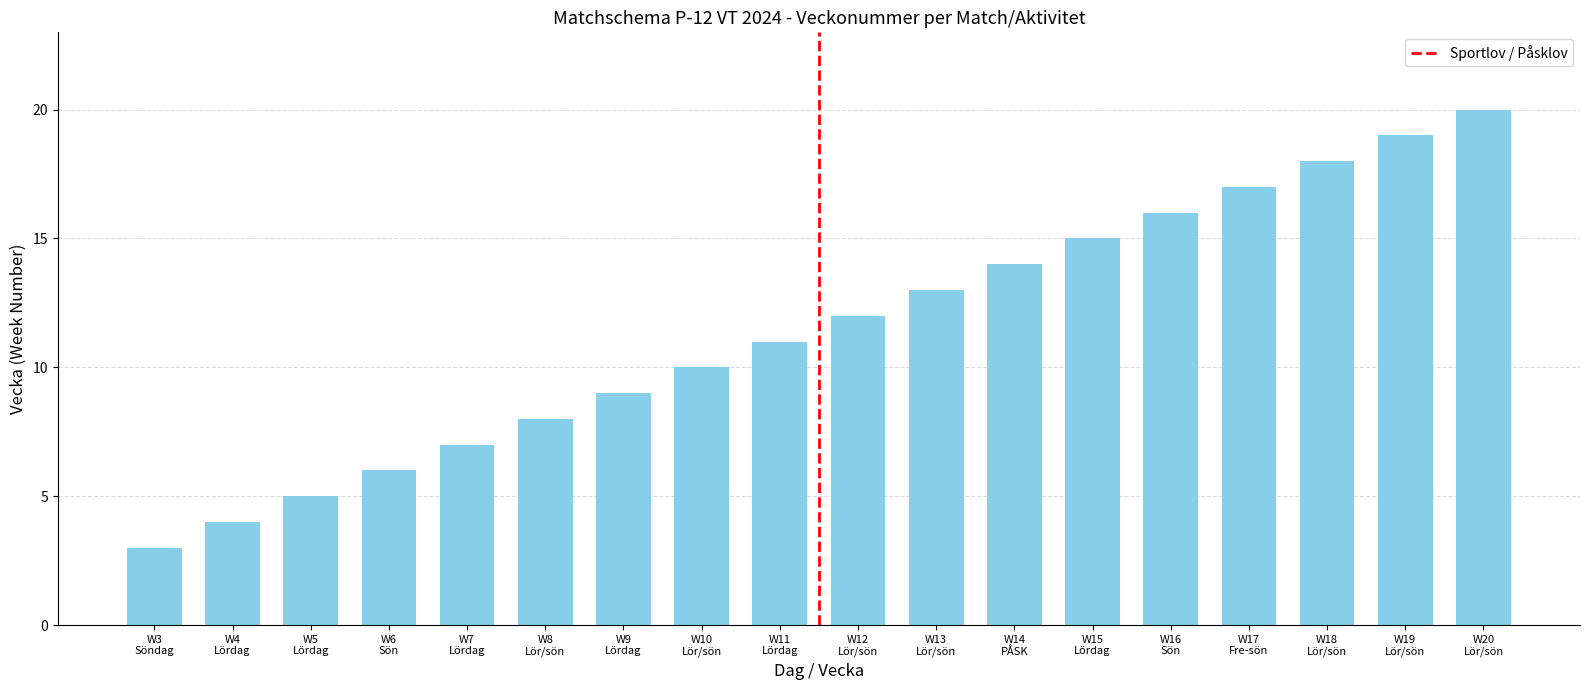

The value at W18
Lör/sön is 7. True or false?

False